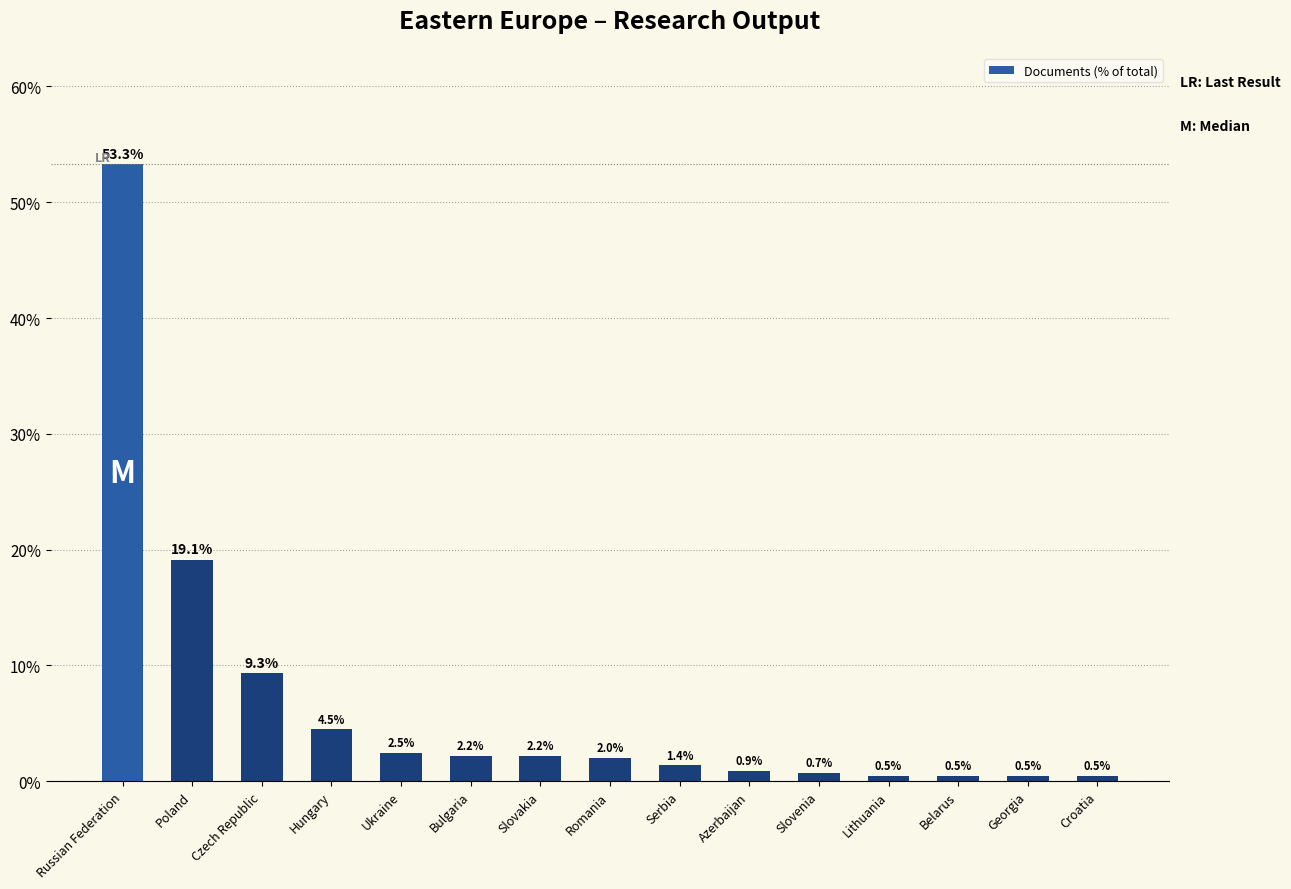

What position from the left is Azerbaijan?

10